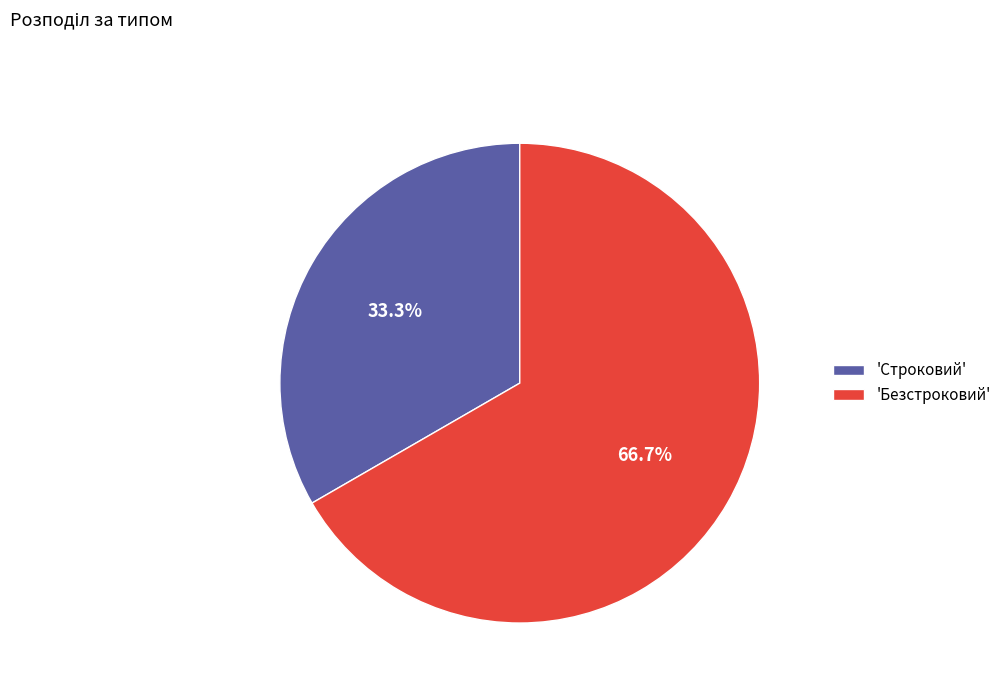

What is the smallest slice in the pie chart?

'Строковий'